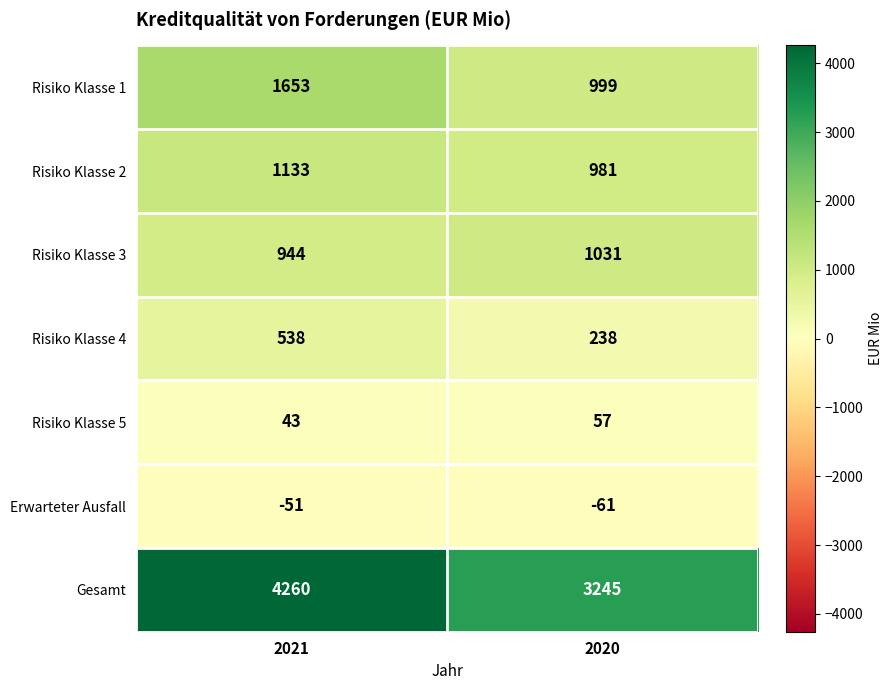

Reading right to left, transcribe all the data shown in this chart.

Risiko Klasse 1: 999	1653
Risiko Klasse 2: 981	1133
Risiko Klasse 3: 1031	944
Risiko Klasse 4: 238	538
Risiko Klasse 5: 57	43
Erwarteter Ausfall: -61	-51
Gesamt: 3245	4260